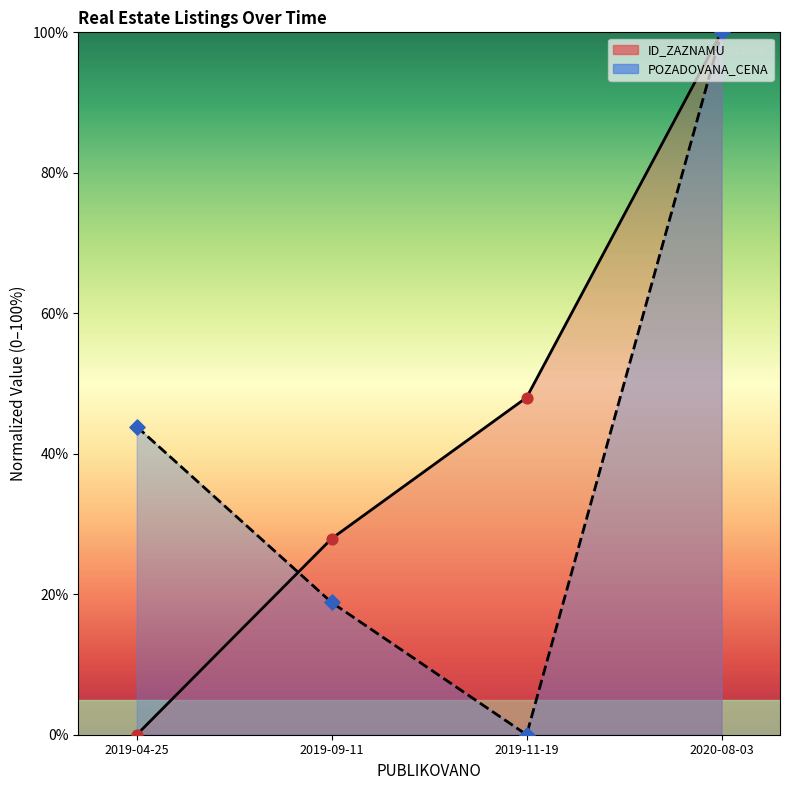

Which series contains the lowest Y value?

ID_ZAZNAMU